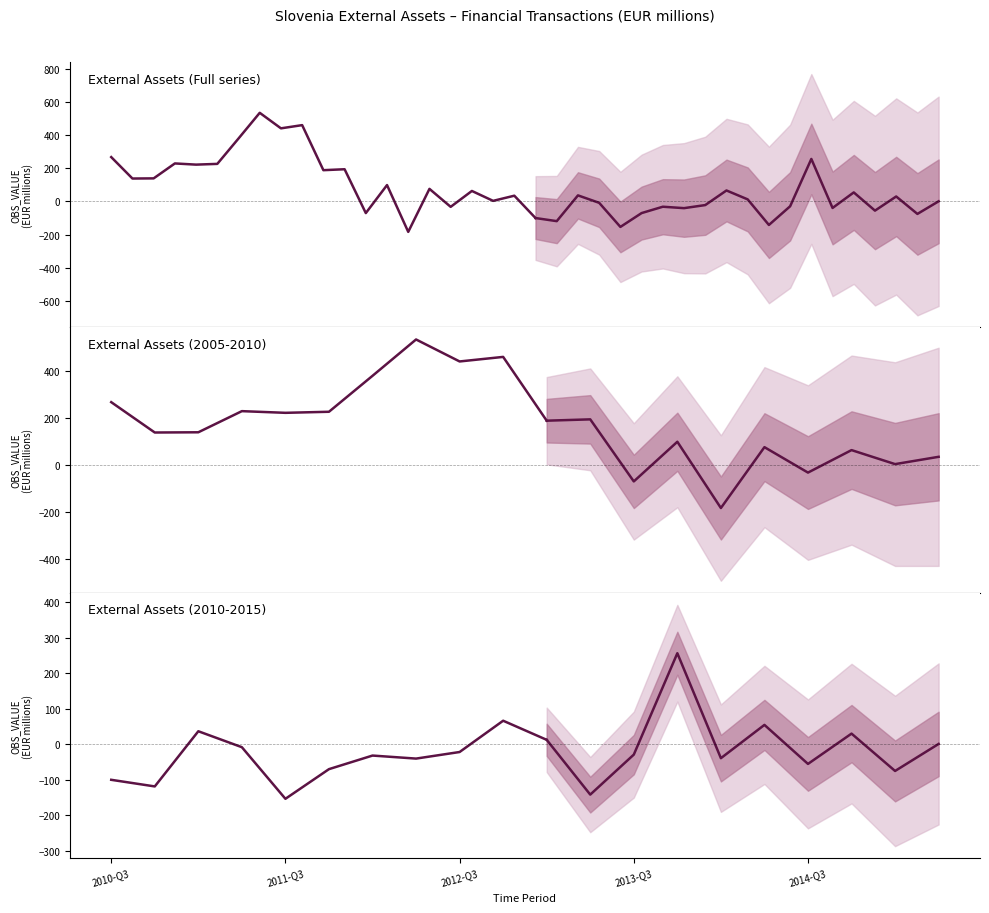

The value at 2014-Q4 is 11.0. True or false?

False